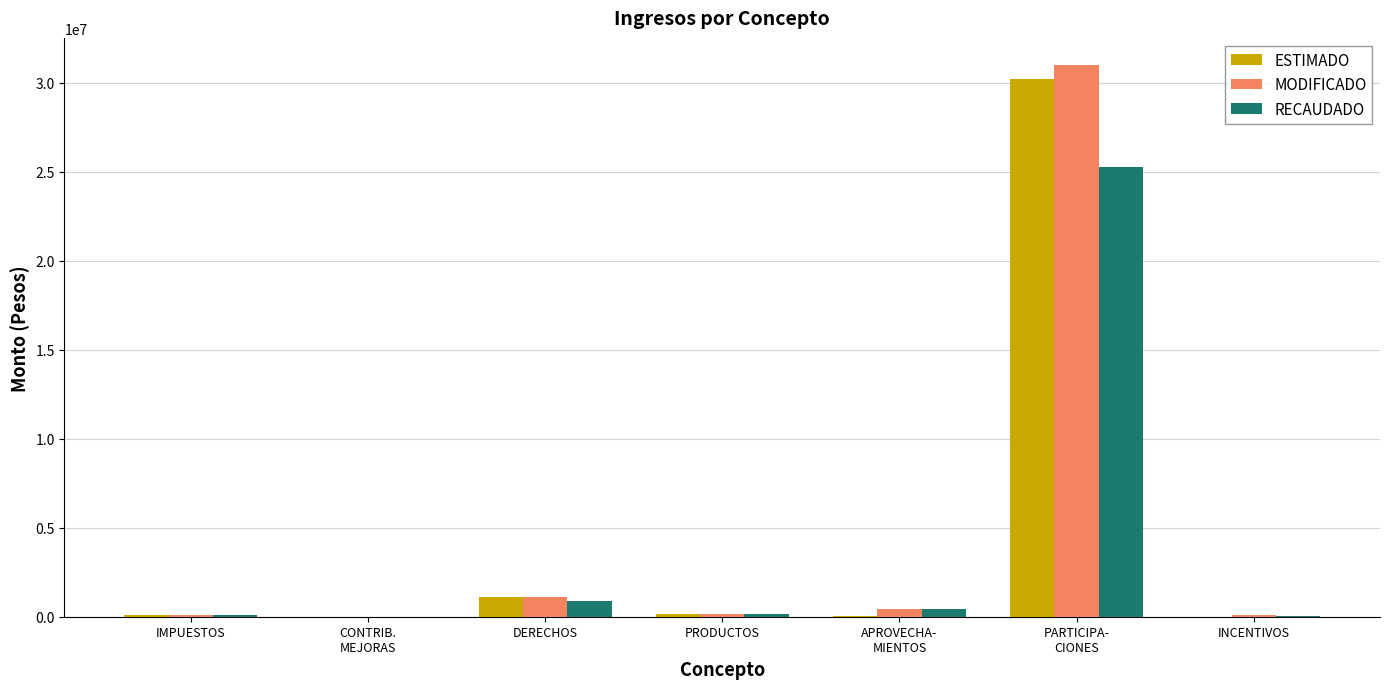

Read the RECAUDADO value at DERECHOS.

865396.0